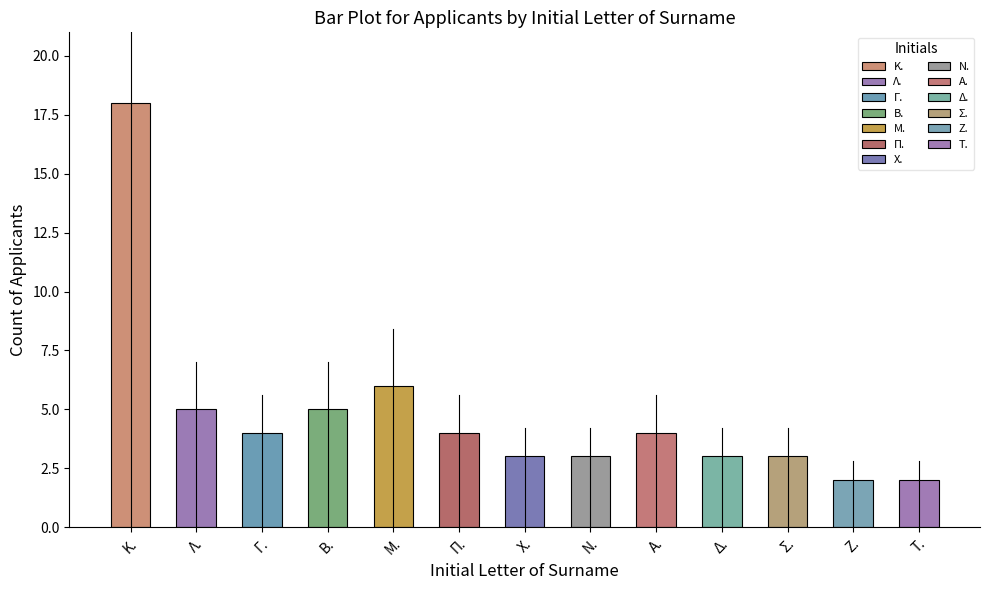

Reading right to left, transcribe all the data shown in this chart.

2	2	3	3	4	3	3	4	6	5	4	5	18